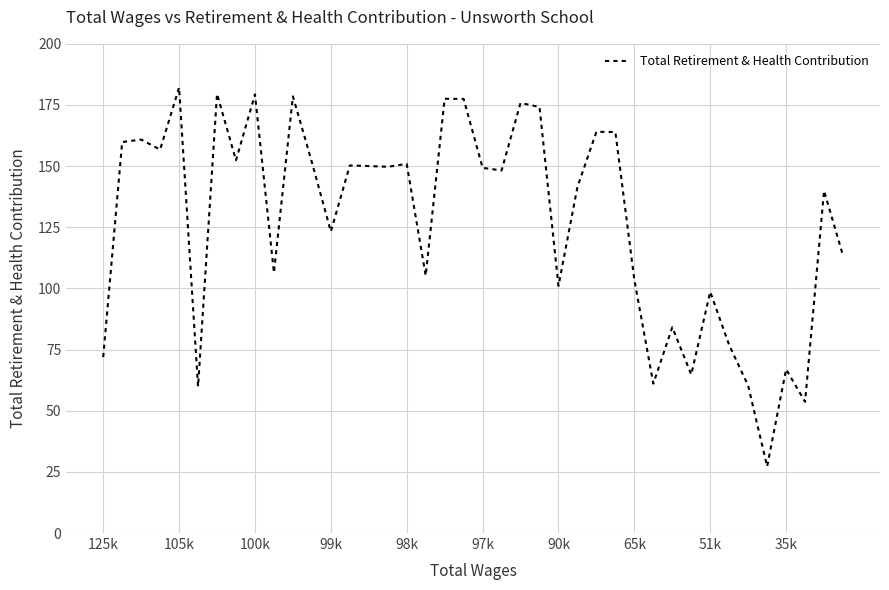

Reading right to left, extract all data points from this chart.

22686	27985	10729	13391	5445	12052	15360	19724	12958	16831	12216	20701	32790	32809	28298	20208	34835	35165	29646	29860	35494	35507	21046	30182	29948	30005	30057	24651	30324	35705	21283	35865	30475	35909	11979	36433	31351	32170	31972	14388